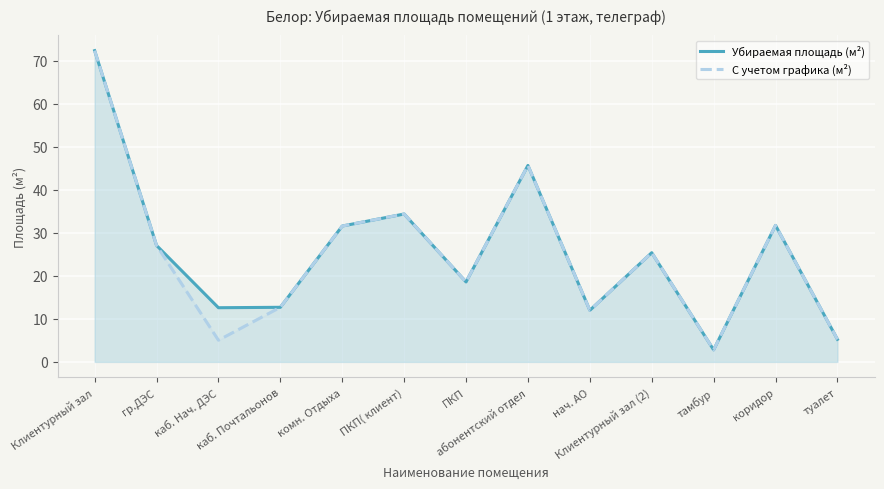

Which series has the largest total across all categories?

Убираемая площадь (м²)